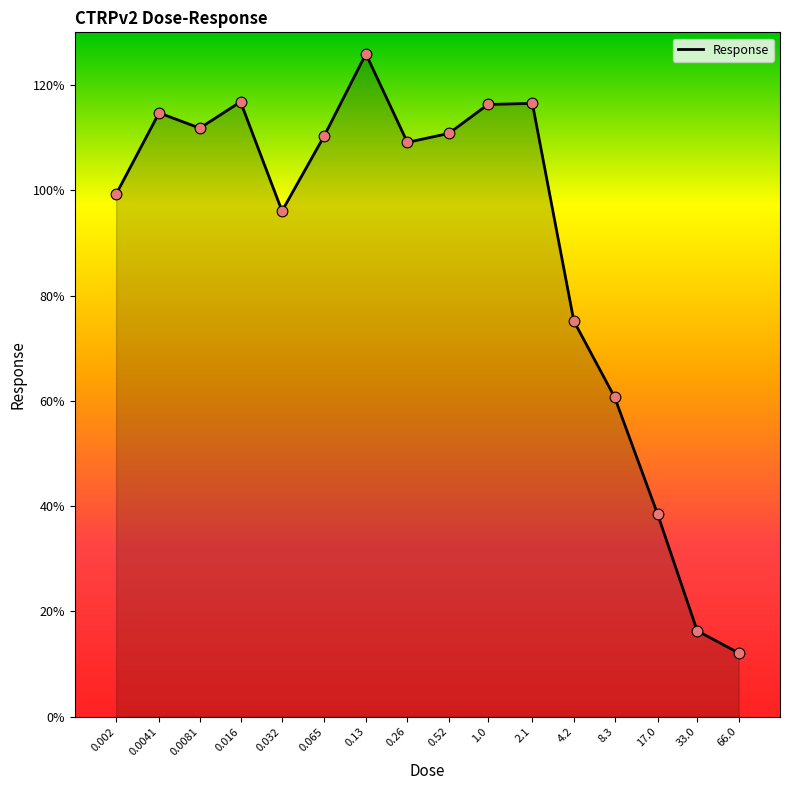

Which has a higher value, 66.0 or 0.065?

0.065